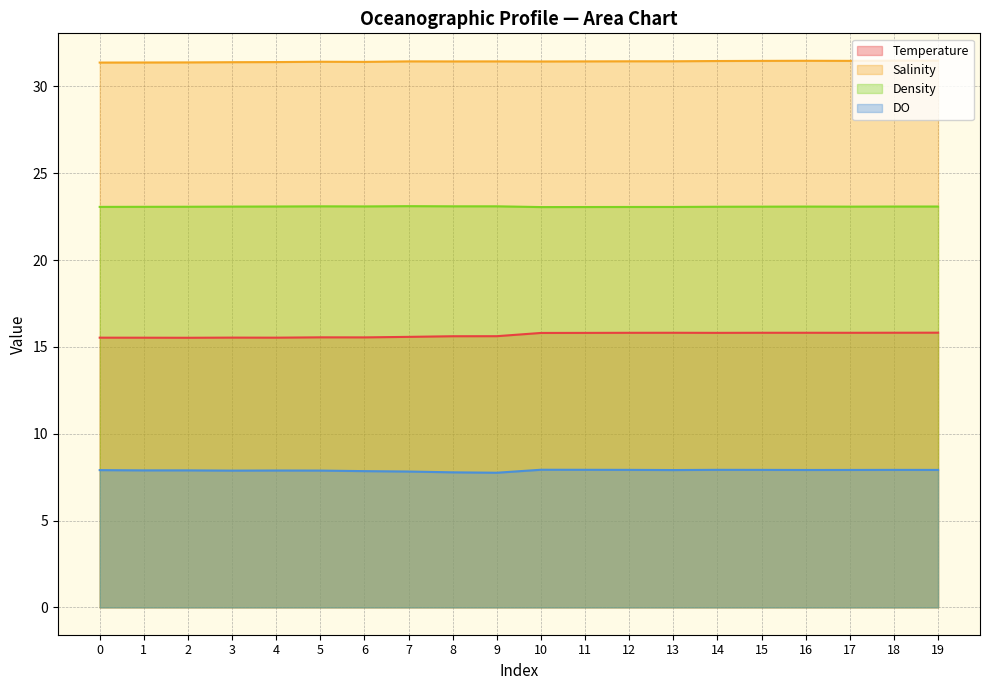

The Density series shows 23.1 at 4. True or false?

True